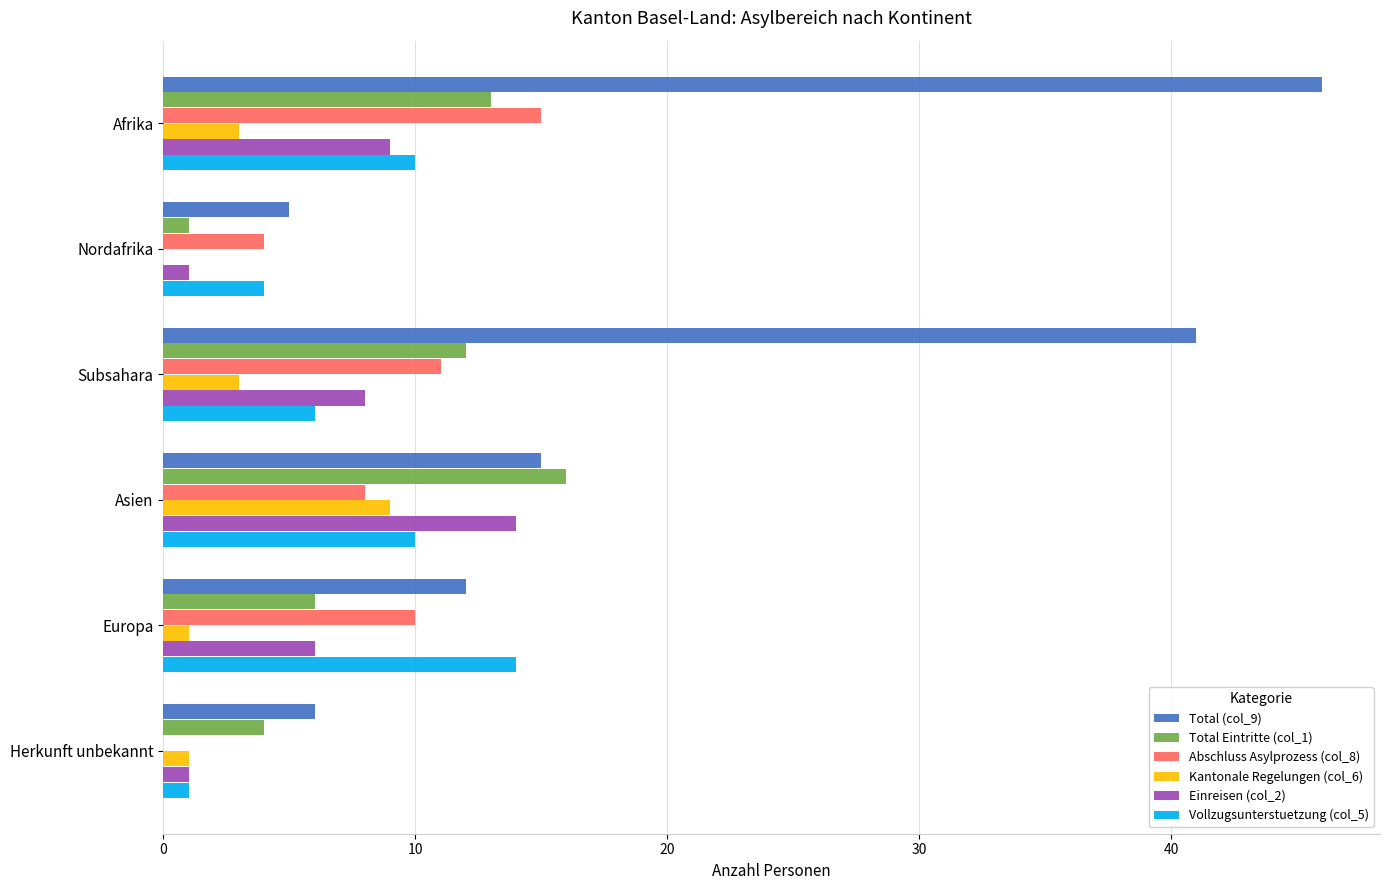

At which label does Einreisen (col_2) reach its peak?

Asien